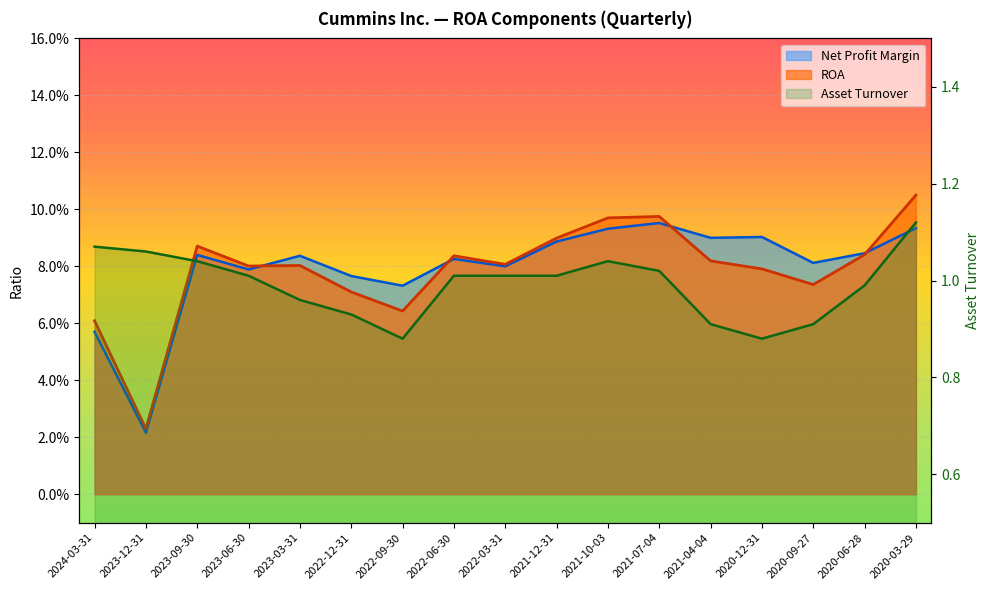

What are all the series names shown in the legend?

ROA, Net Profit Margin, Asset Turnover